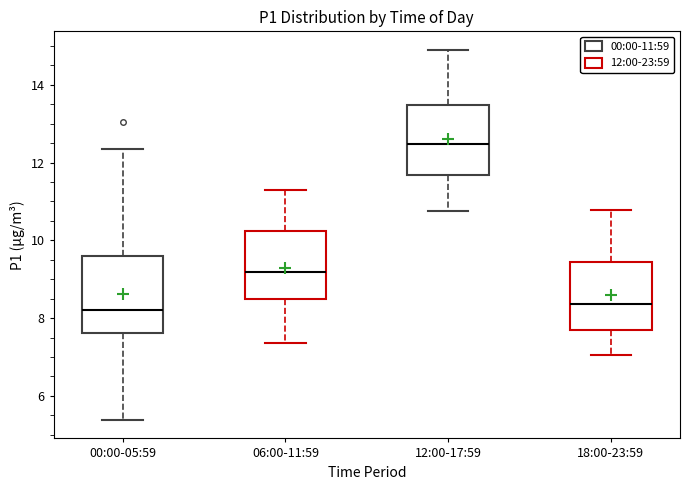

Reading left to right, transcribe this box plot: for each box, give where its median line is, the range the box spans, and where its two whiskers end, as read against the y-axis. The values are not printed on the chart, so give them approximately, as read against the axis.

00:00-05:59: median 8.2, box 7.6 to 9.6, whiskers 5.4 to 12.4
06:00-11:59: median 9.2, box 8.4 to 10.2, whiskers 7.4 to 11.4
12:00-17:59: median 12.4, box 11.6 to 13.4, whiskers 10.8 to 15.0
18:00-23:59: median 8.4, box 7.8 to 9.4, whiskers 7.0 to 10.8